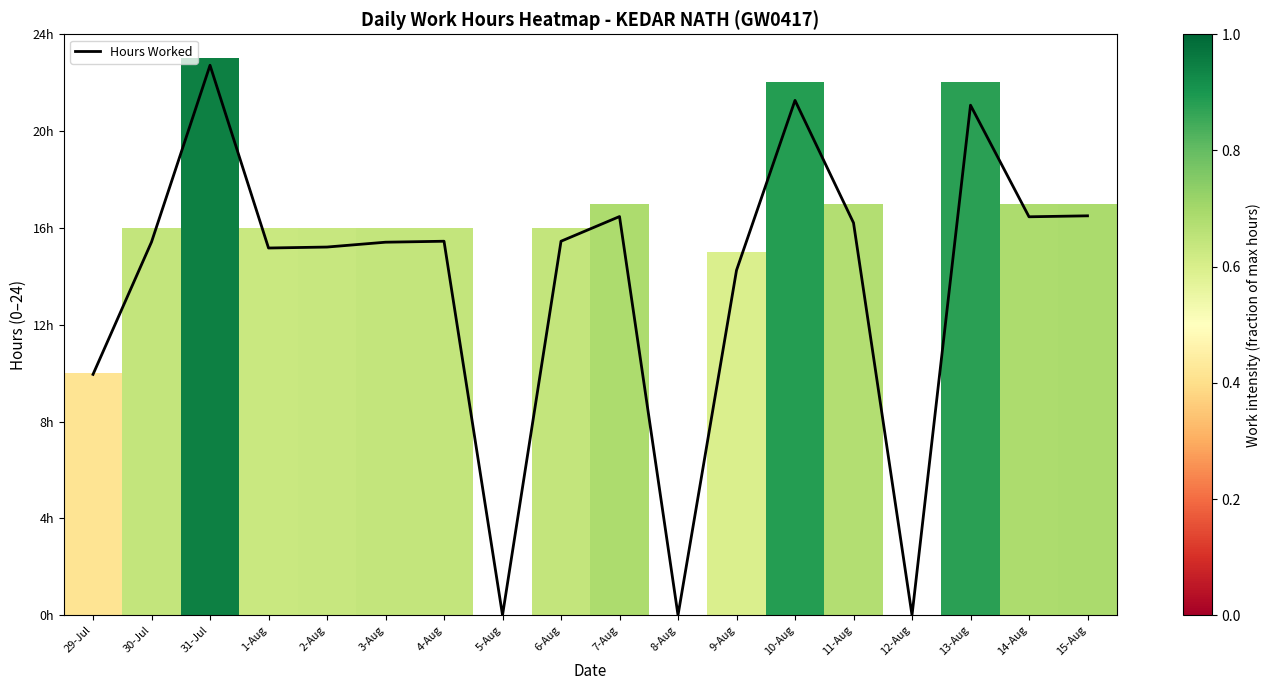

Which series has the largest total across all categories?

Hours Worked